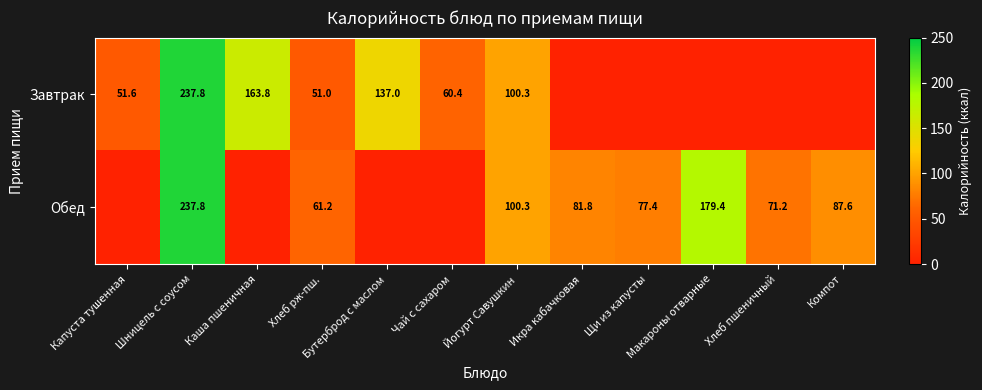

Rank the series at Хлеб рж-пш. from highest to lowest value.

Обед, Завтрак